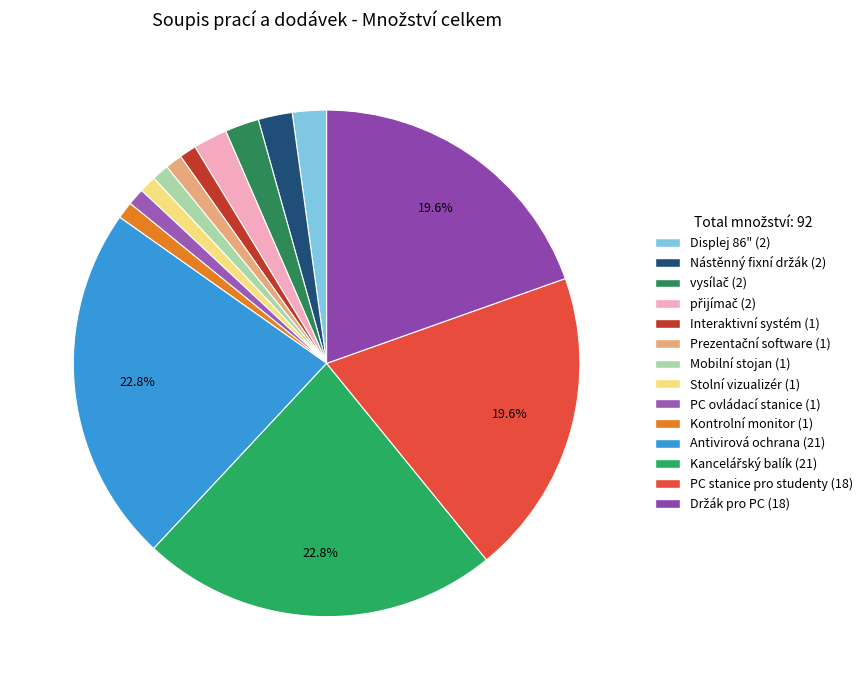

To the nearest percent, what is the difference between the Antivirová ochrana and Kontrolní monitor slice percentages?

22%